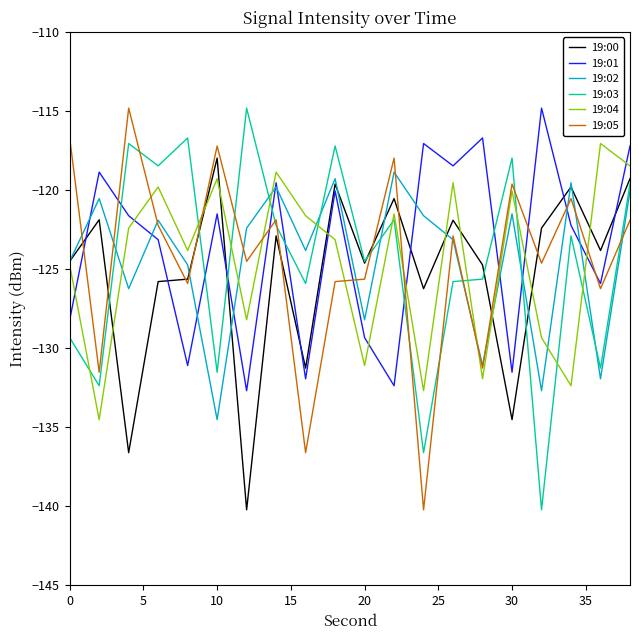

True or false: 19:04 and 19:05 intersect in this chart.

True